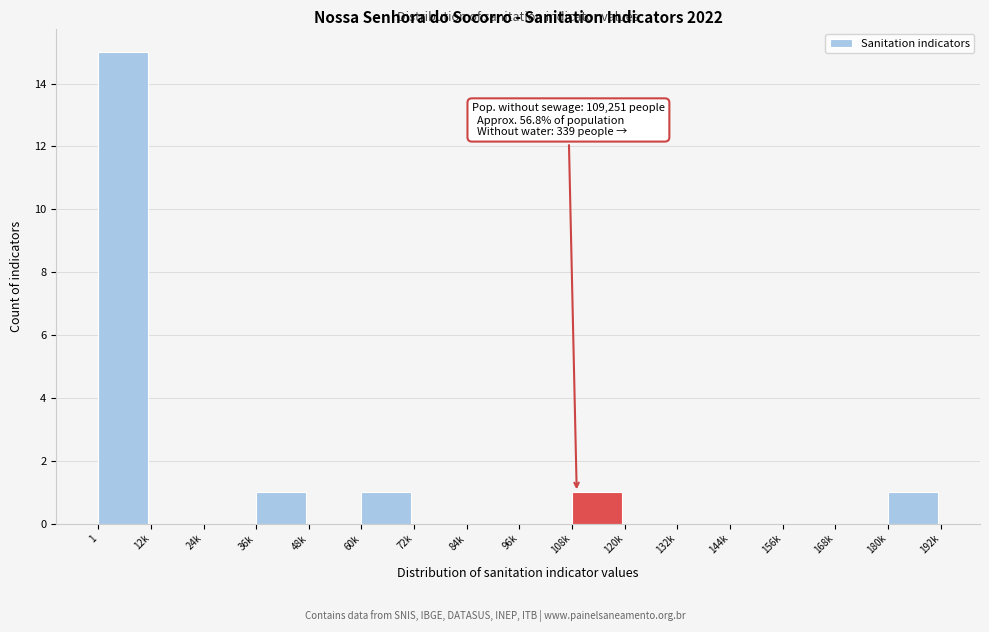

Reading left to right, list all the values displayed in this chart.

1=15	12k=0	24k=0	36k=1	48k=0	60k=1	72k=0	84k=0	96k=0	108k=1	120k=0	132k=0	144k=0	156k=0	168k=0	180k=1